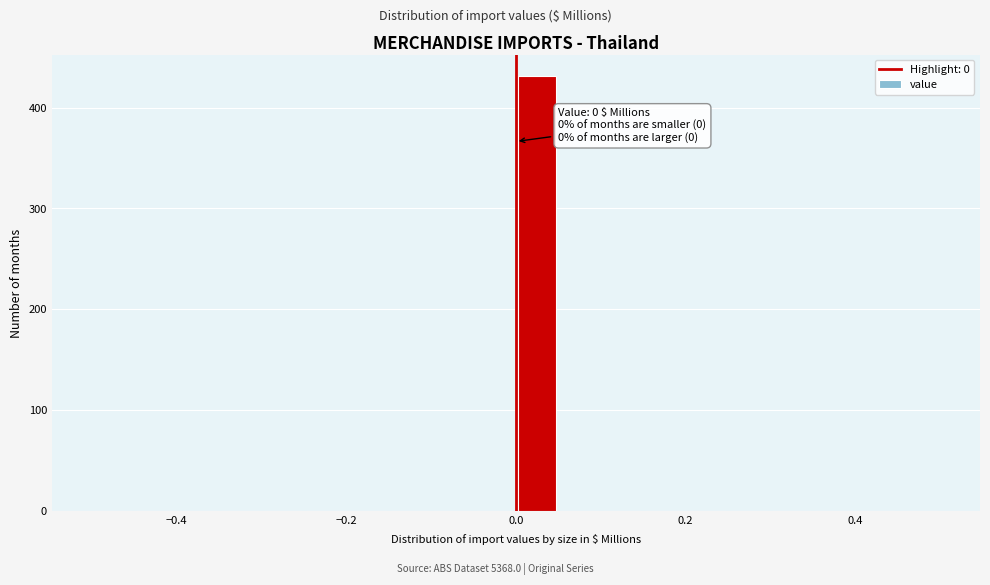

Around what value on the x-axis is the tallest bar? Give the approximate position of its centre, as read against the axis.

0.02